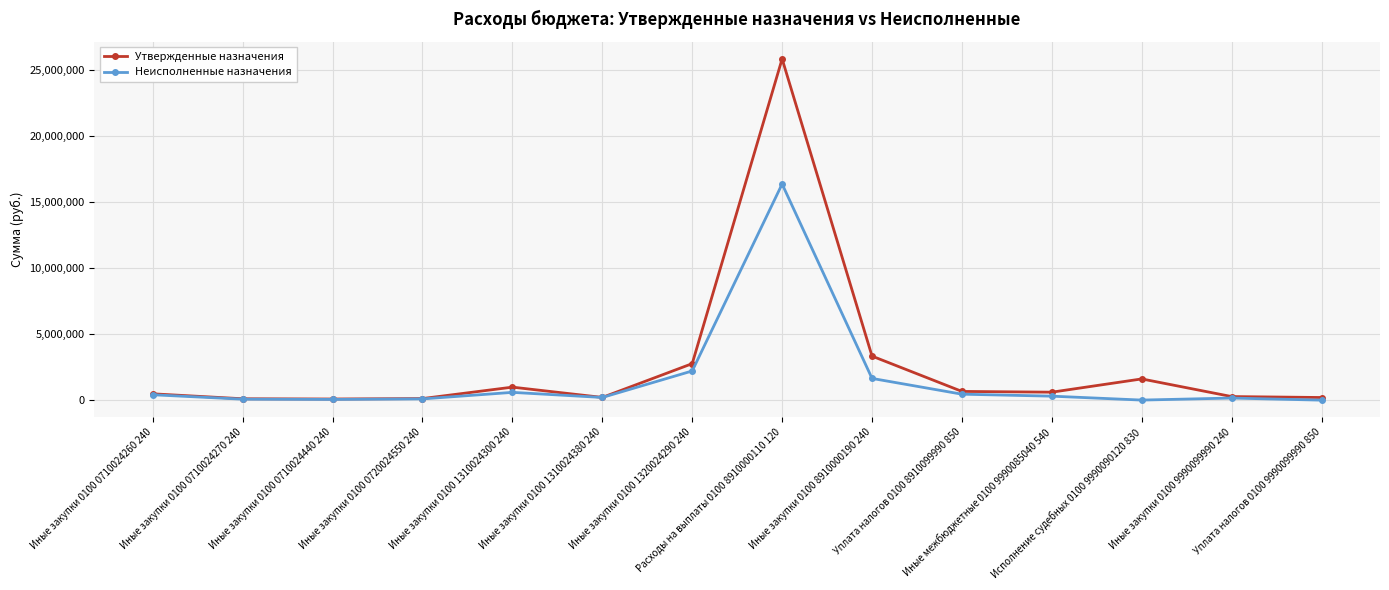

True or false: Неисполненные назначения has more than 0 interior local peaks.

True